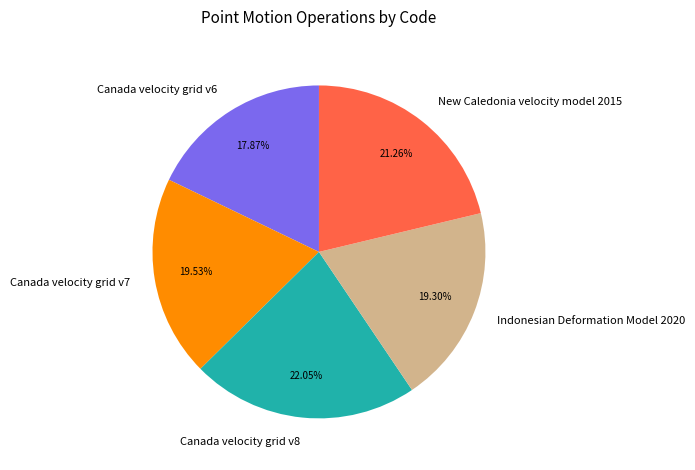

The Canada velocity grid v7 slice represents 20% of the pie. True or false?

True